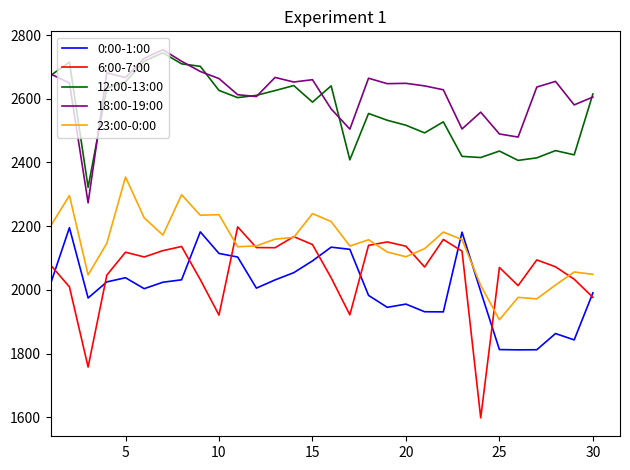

How many distinct data groups are displayed?

5